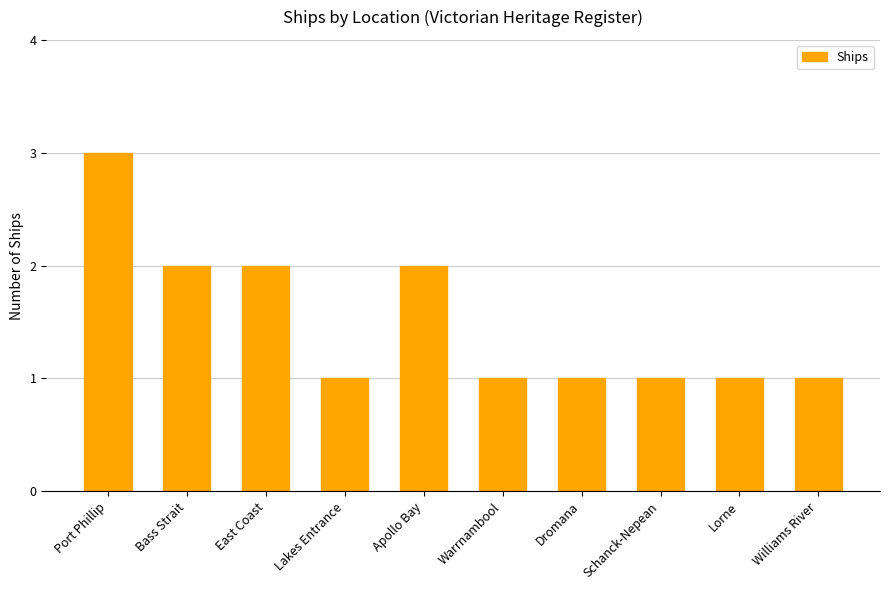

How many values are between 1 and 2?

9